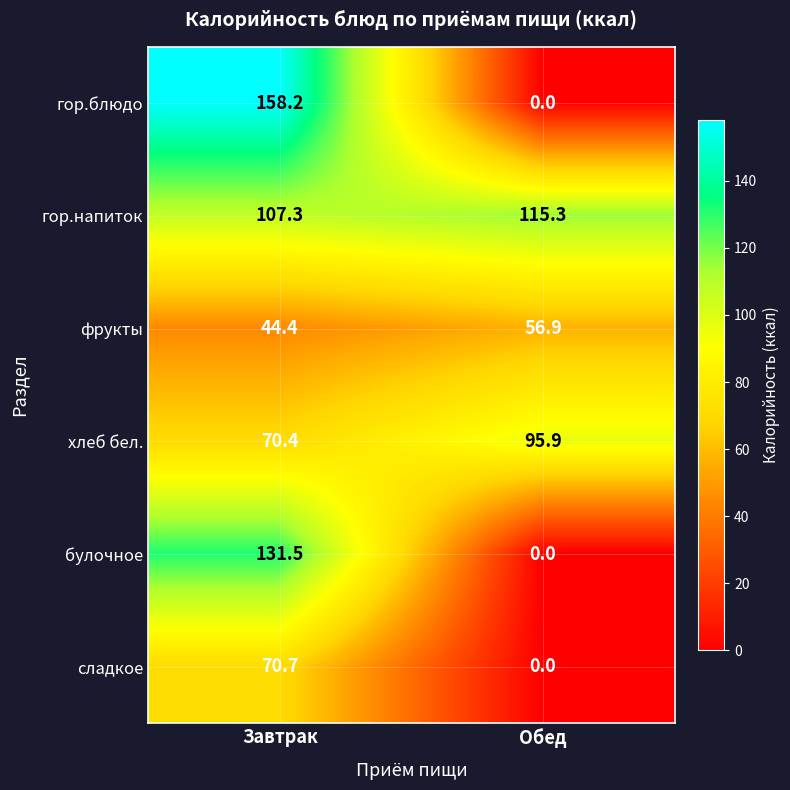

Reading left to right, list all the values displayed in this chart.

гор.блюдо: 158.2	0.0
гор.напиток: 107.3	115.3
фрукты: 44.4	56.9
хлеб бел.: 70.4	95.9
булочное: 131.5	0.0
сладкое: 70.7	0.0